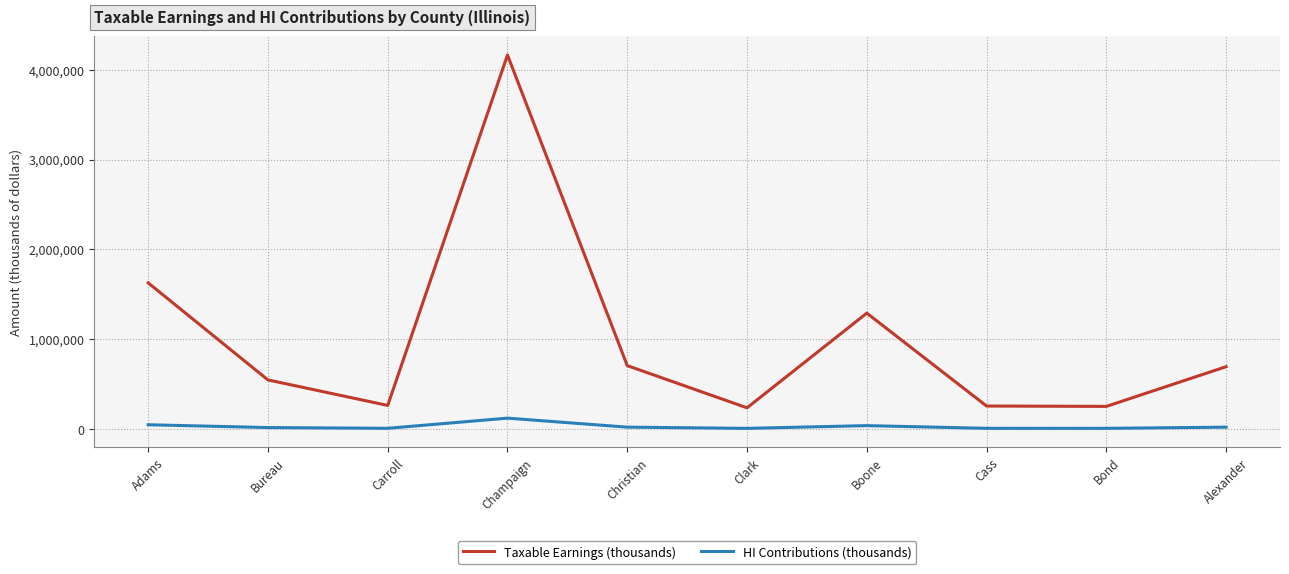

Is it true that HI Contributions (thousands) equals 6835 at Clark?

True